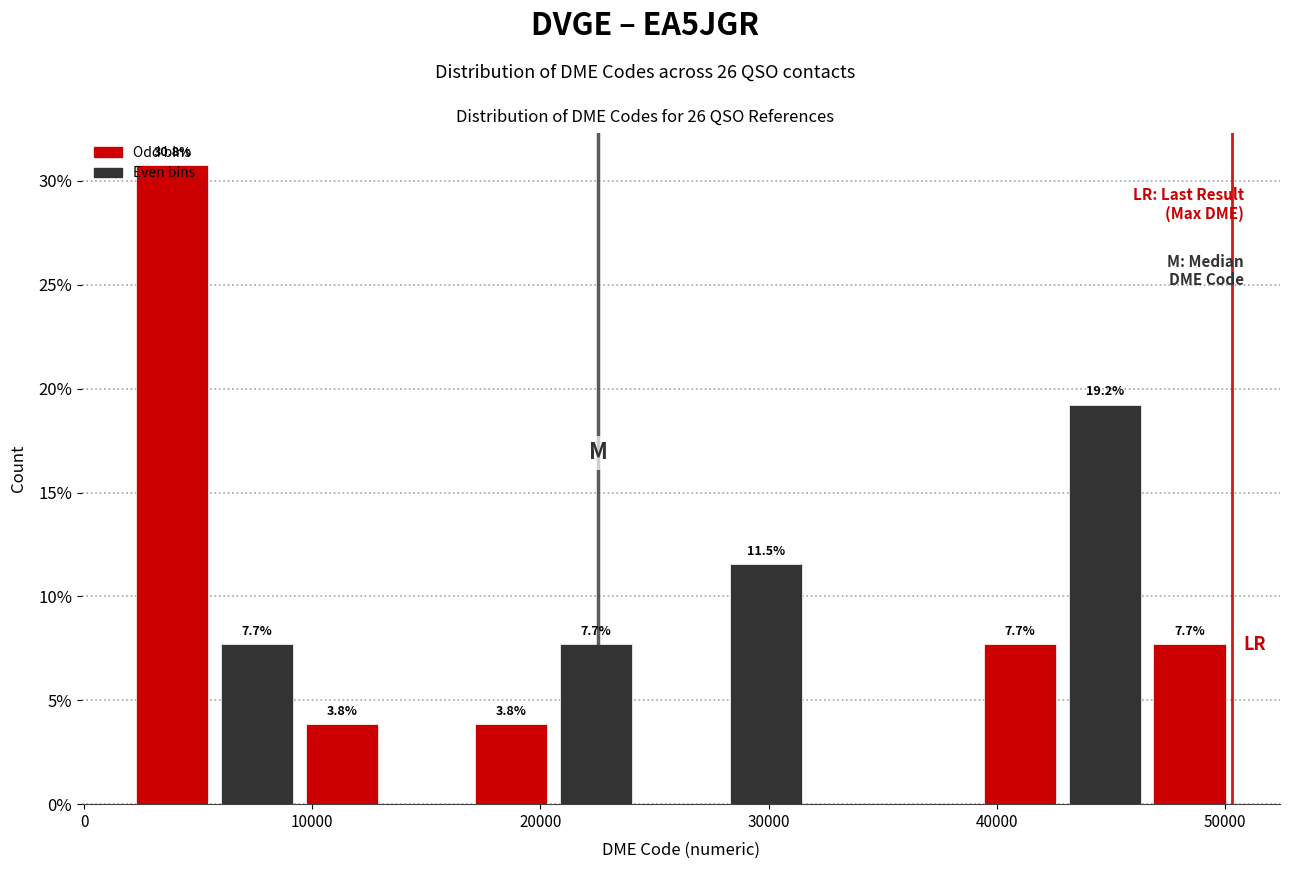

Around what value on the x-axis is the tallest bar? Give the approximate position of its centre, as read against the axis.

4000